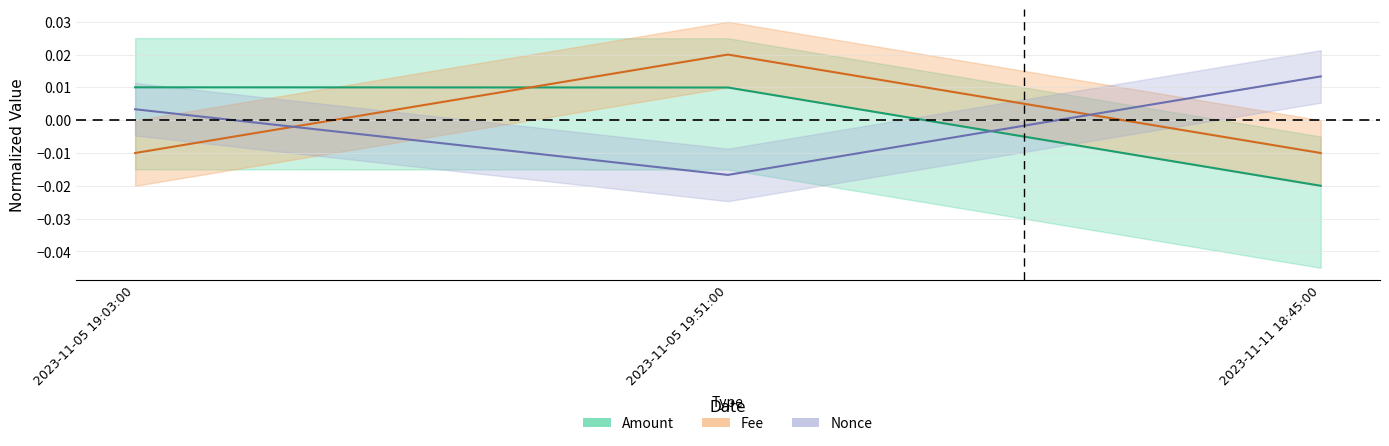

At which label does Amount first exceed 0?

2023-11-05 19:03:00